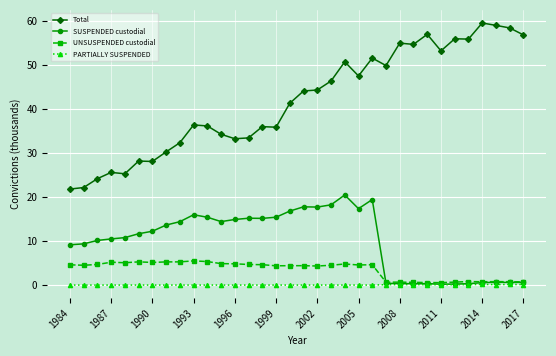

What are all the series names shown in the legend?

Total, SUSPENDED custodial, UNSUSPENDED custodial, PARTIALLY SUSPENDED